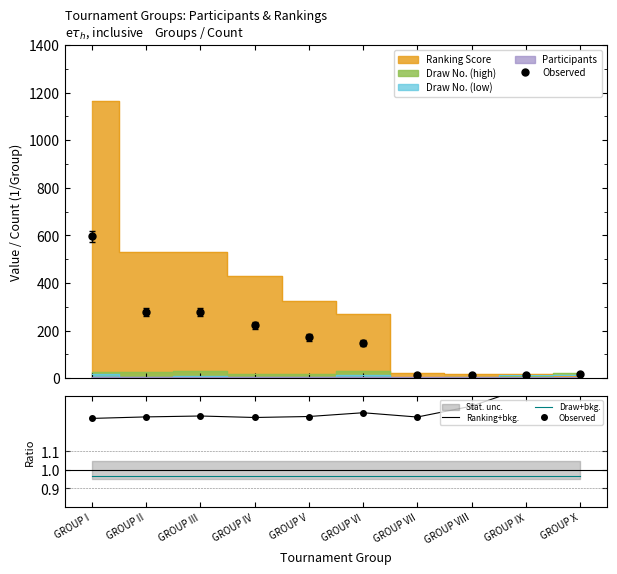

Is the value of Observed at GROUP VIII greater than the value of Ranking+bkg. at GROUP IX?

No